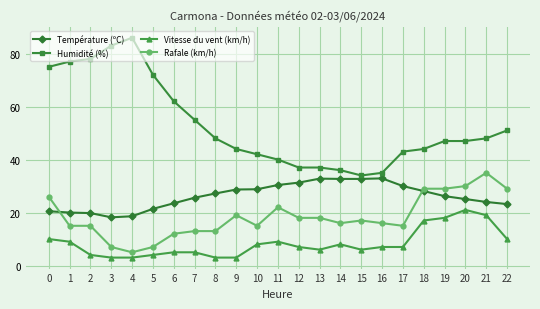

True or false: Vitesse du vent (km/h) has more than 0 interior local peaks.

True